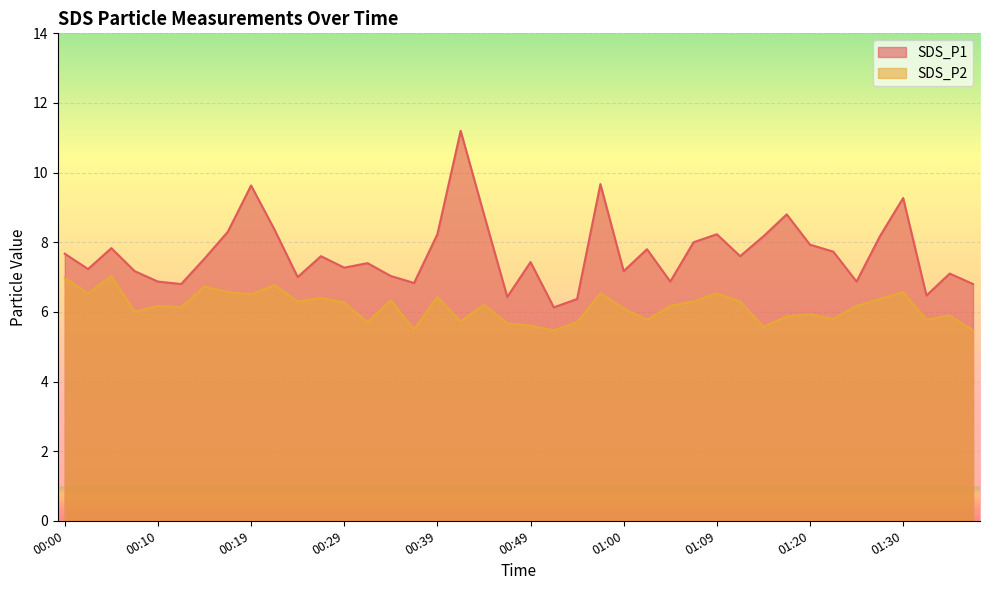

What position from the right is 00:31?

27